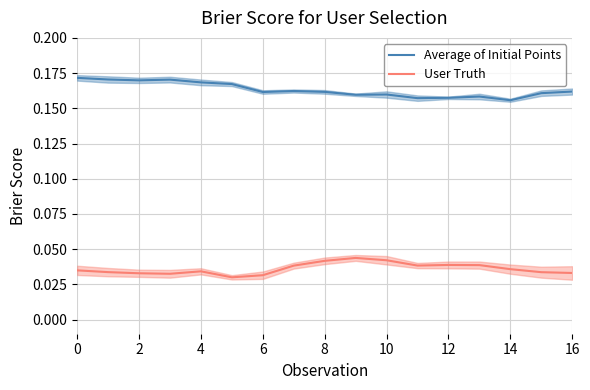

What is the sum of all Average of Initial Points values?

2.8